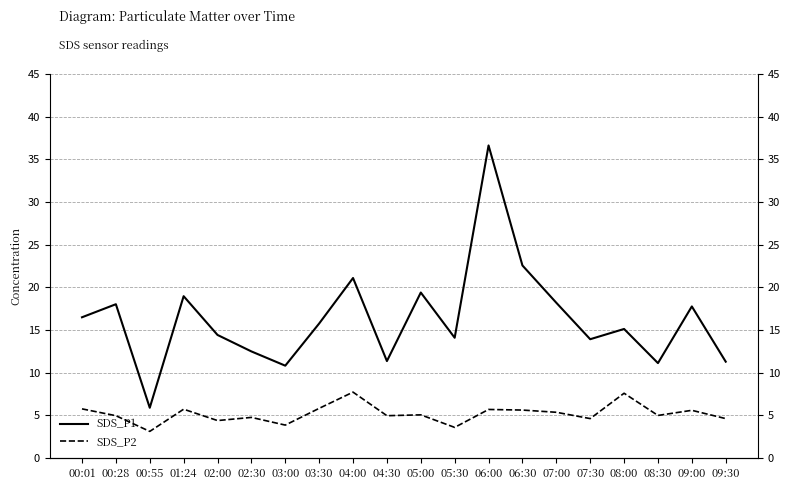

At 04:00, list the series in order from smallest to largest.

SDS_P2, SDS_P1